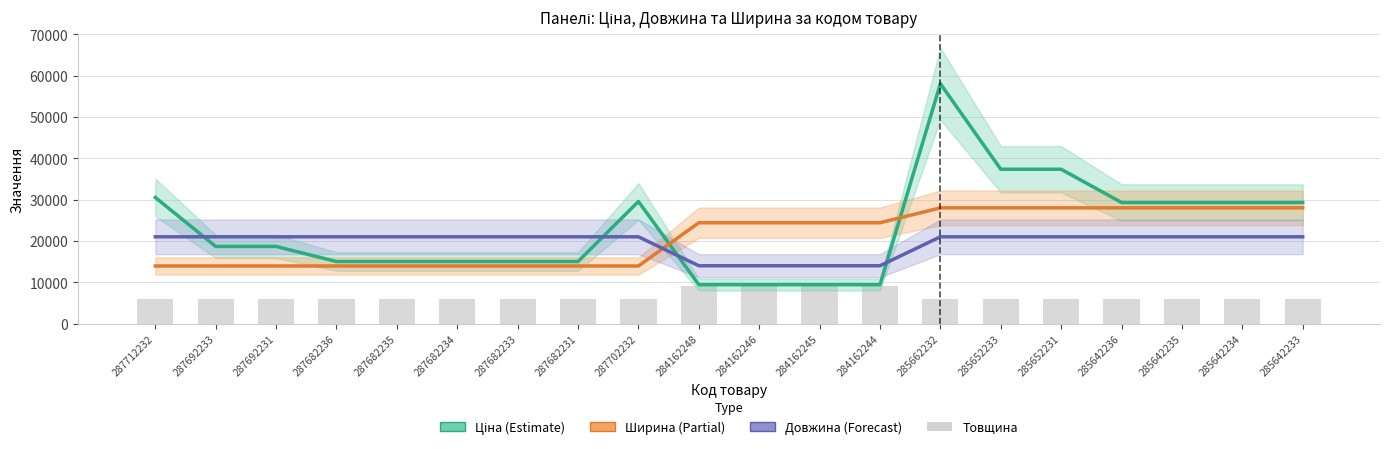

Which category has the highest value across all series?

285662232